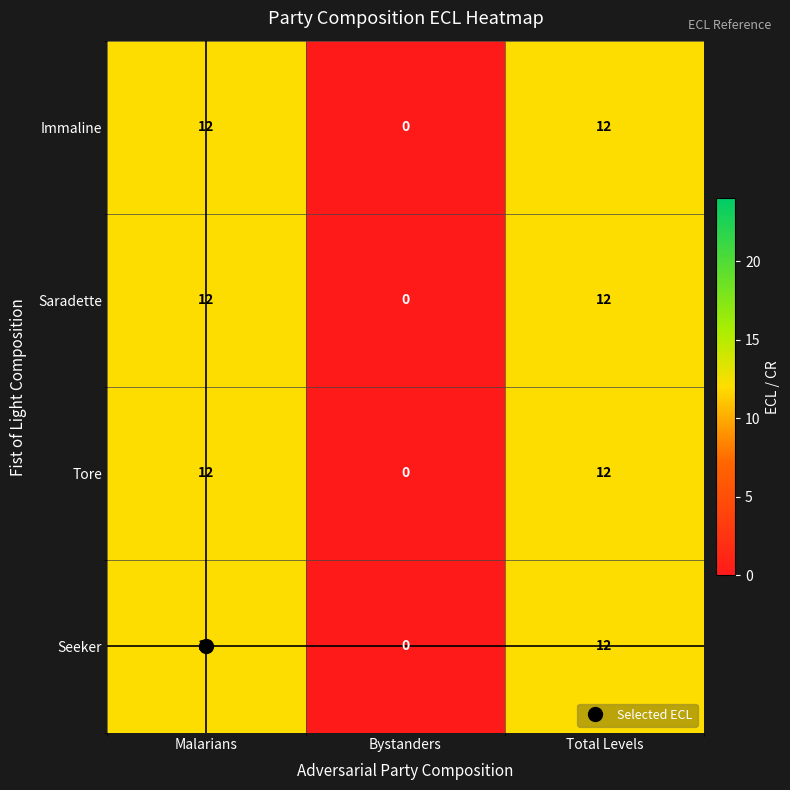

How many categories are shown in the chart?

3